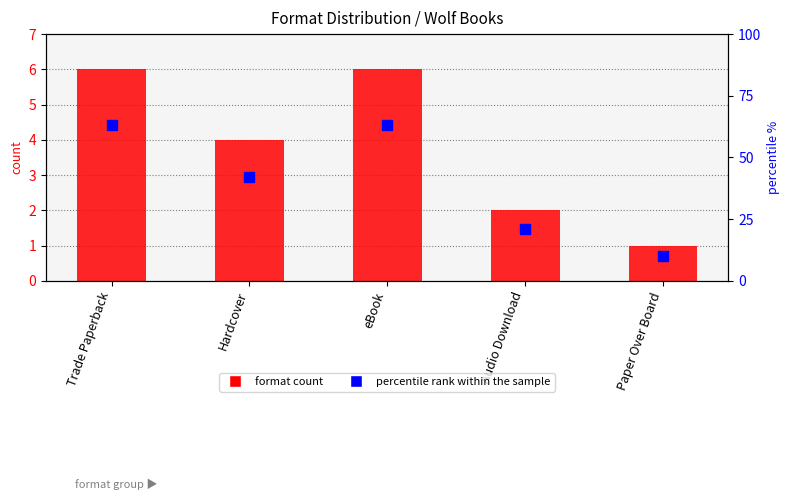

Which series contains the highest Y value?

percentile rank within the sample